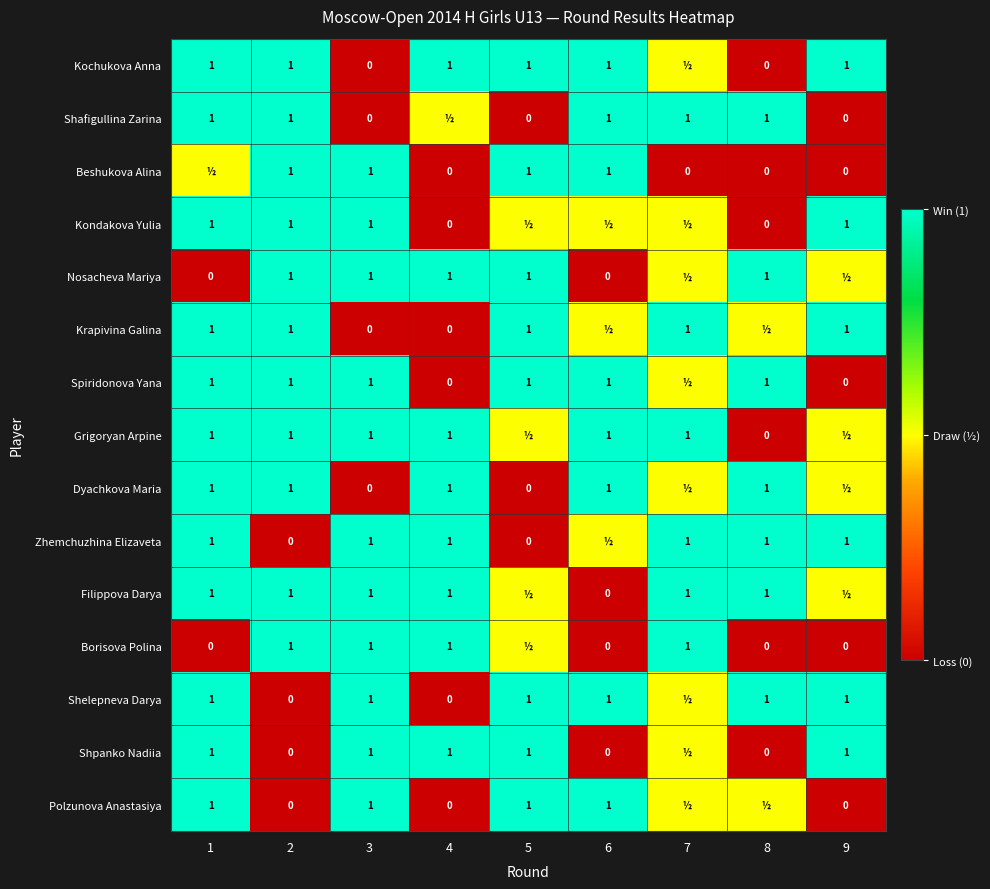

What is the sum of the Polzunova Anastasiya values at 9 and 5?

1.0